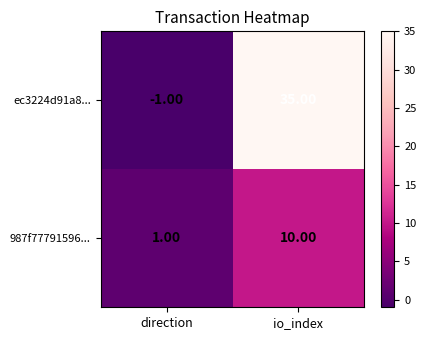

Which category has the highest value across all series?

io_index